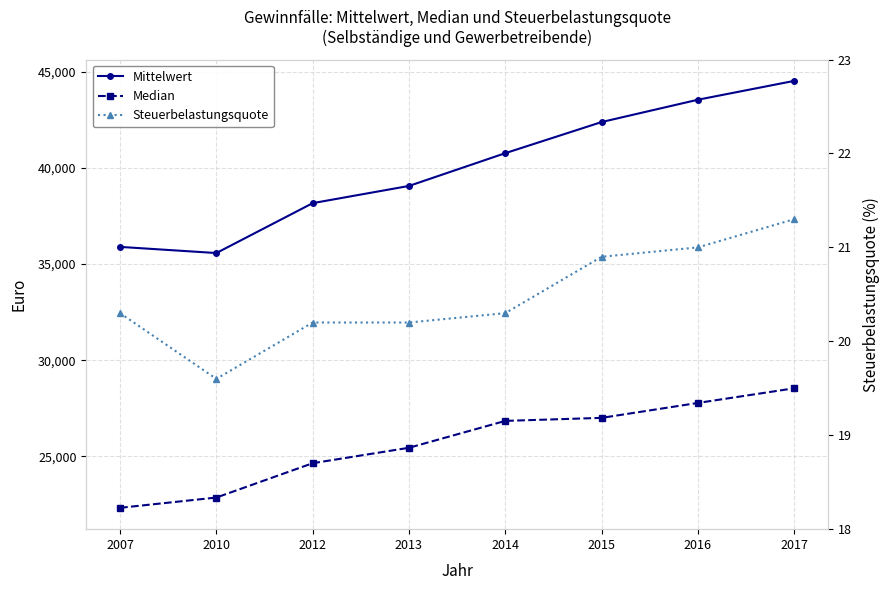

Is it true that Median equals 39262.0 at 2012?

False